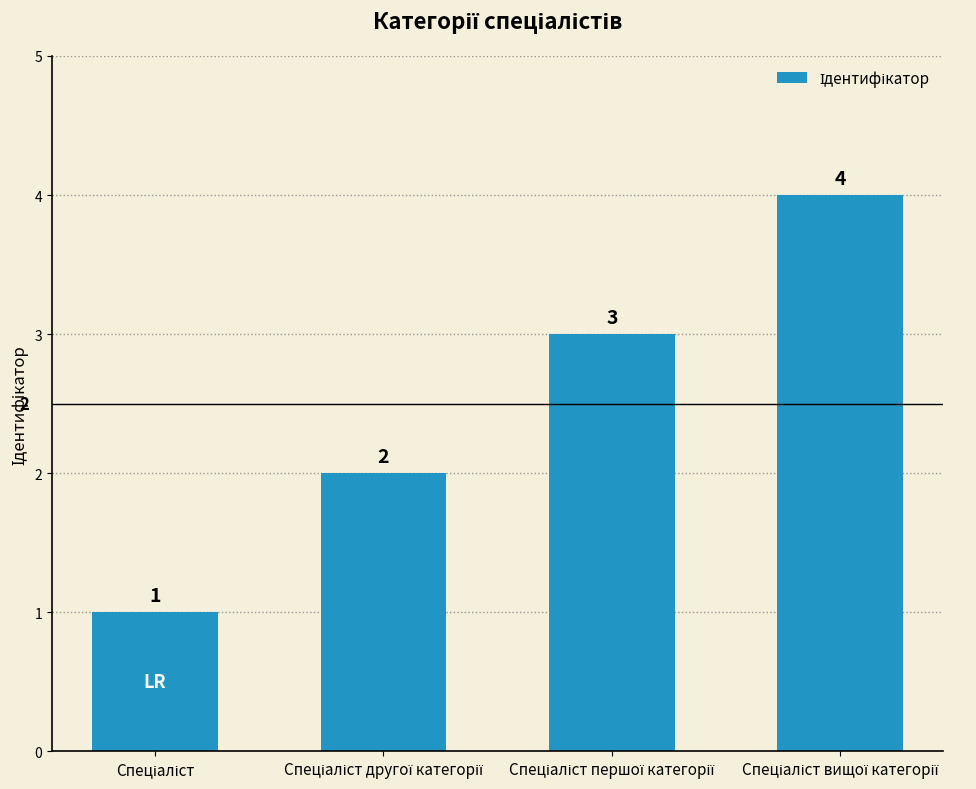

What is the sum of all values?

10